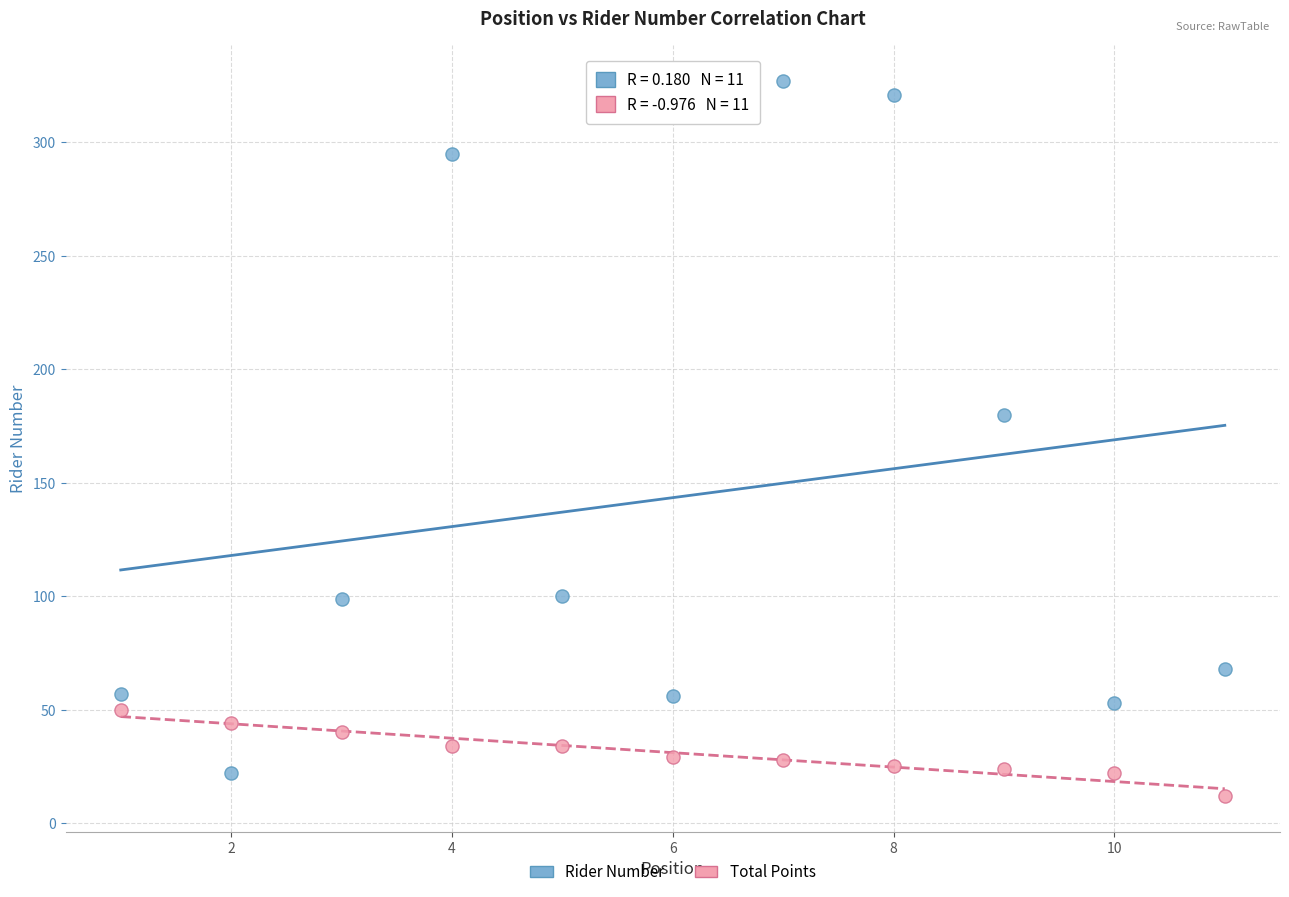

What are all the series names shown in the legend?

Rider Number, Total Points